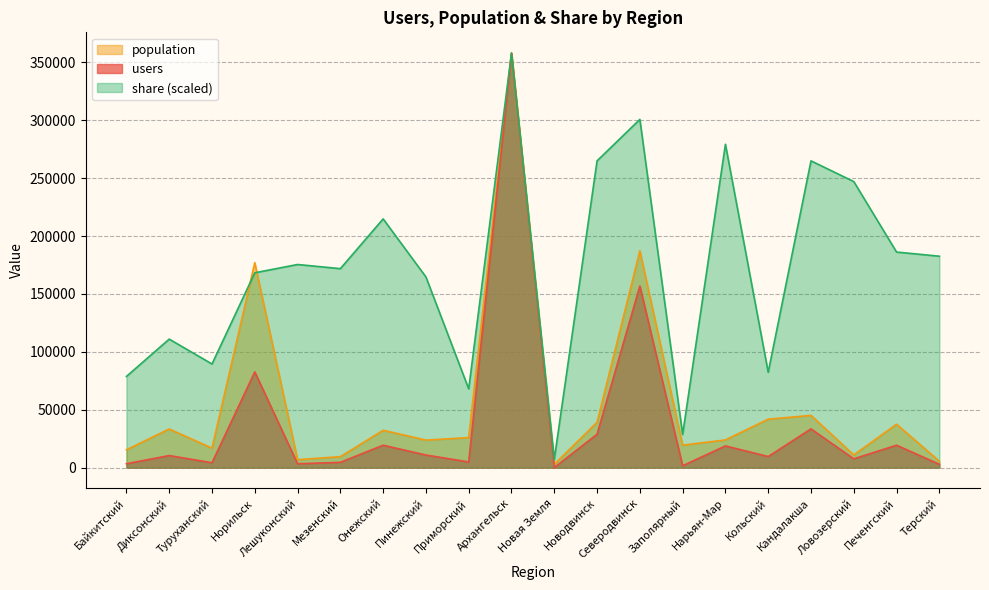

What position from the left is Норильск?

4